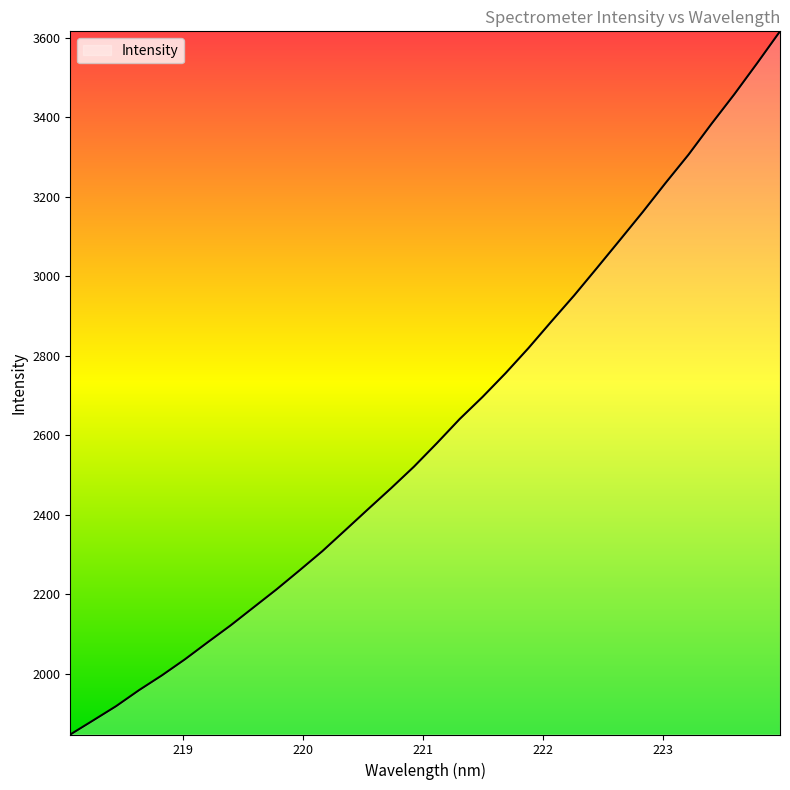

True or false: there are more than 2 points higher than both neighbors.

False